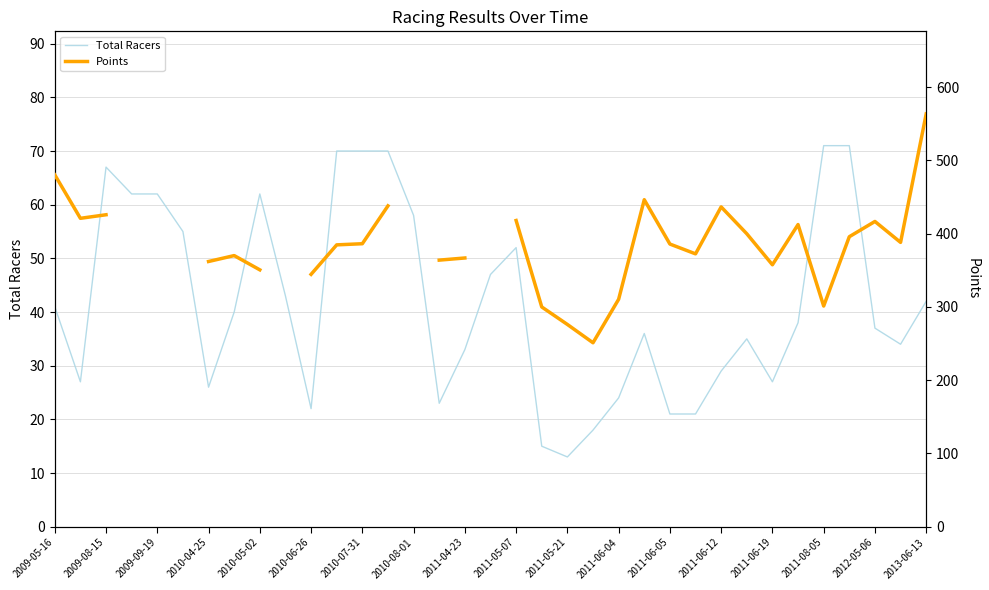

At which label does Total Racers reach its minimum?

2011-05-21